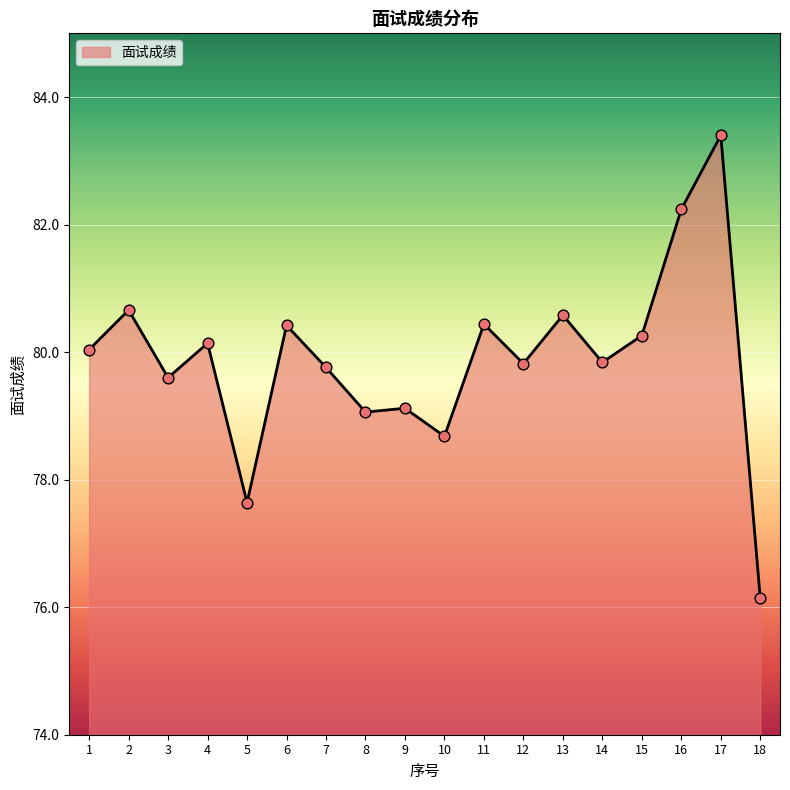

What is the change in value from 7 to 16?

+2.5